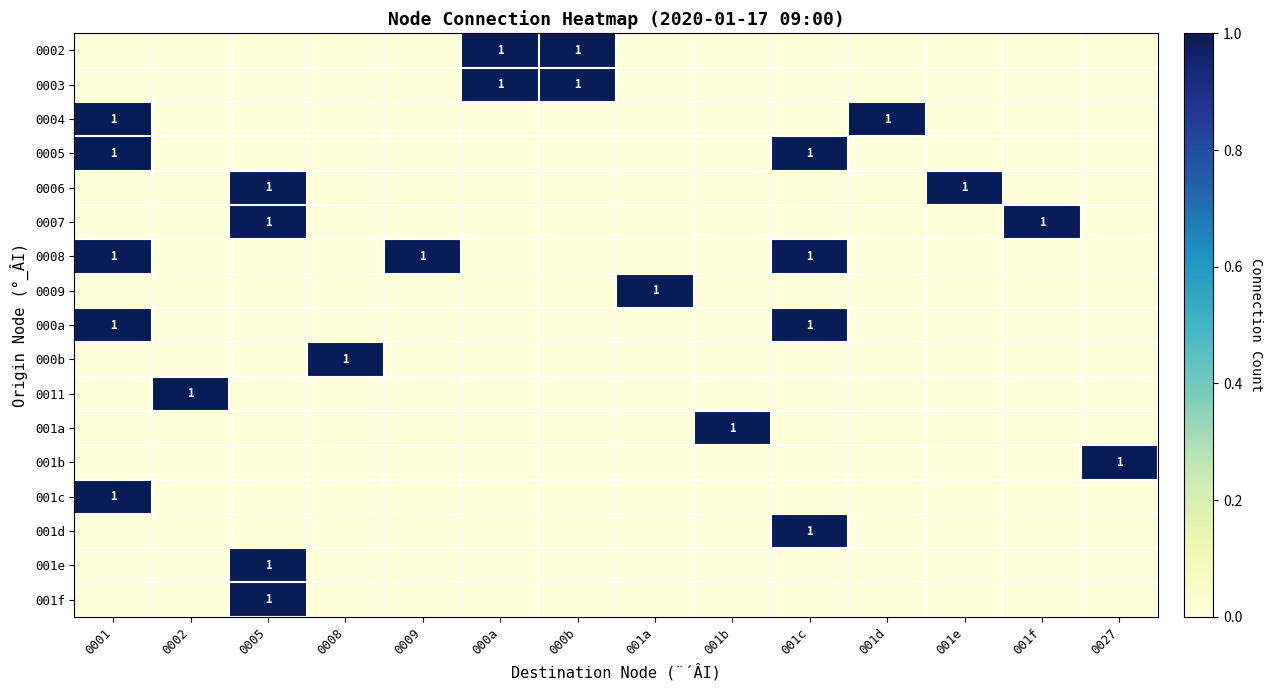

What is the maximum value for 001f?

1